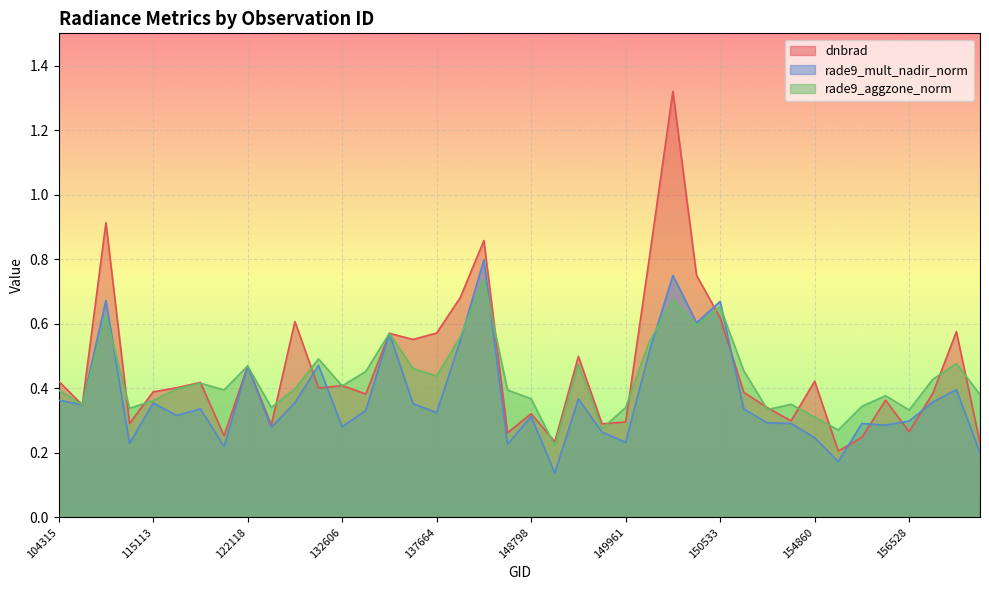

Read the rade9_mult_nadir_norm value at 149775.

0.3